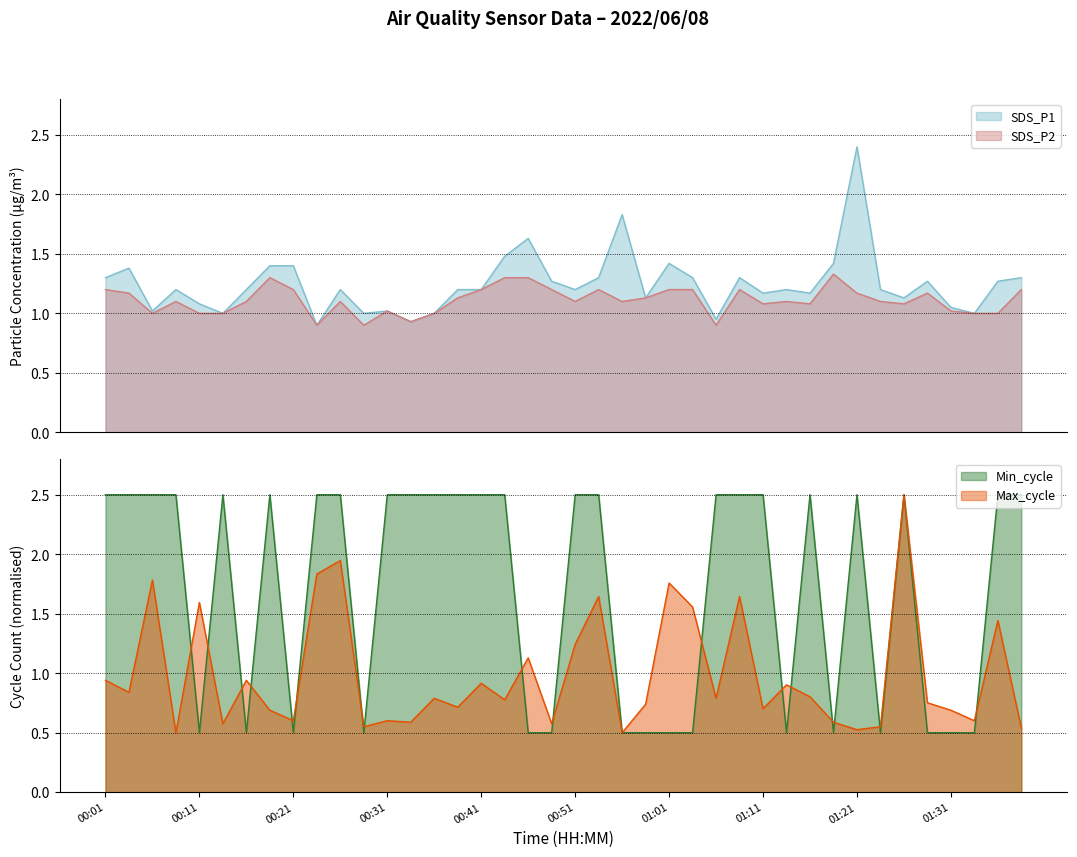

Between which two adjacent categories do Min_cycle and SDS_P2 first intersect?

00:09 and 00:11